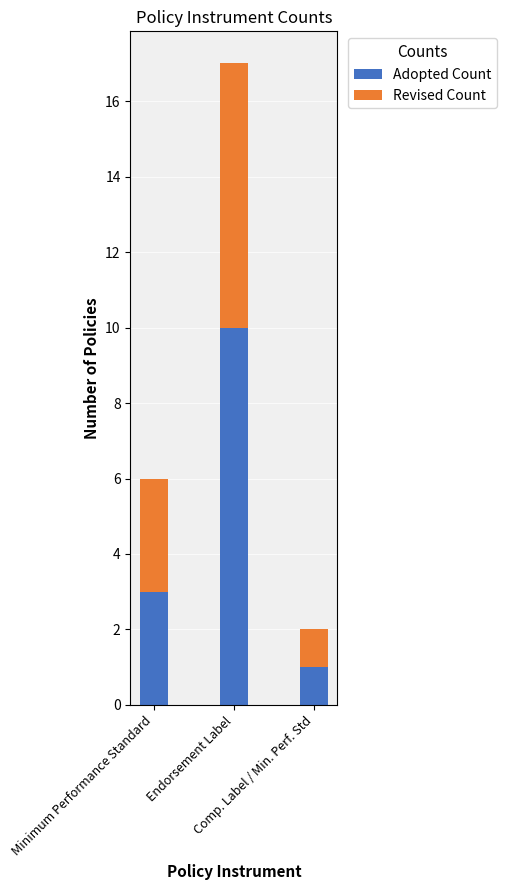

Are the bars horizontal?

No